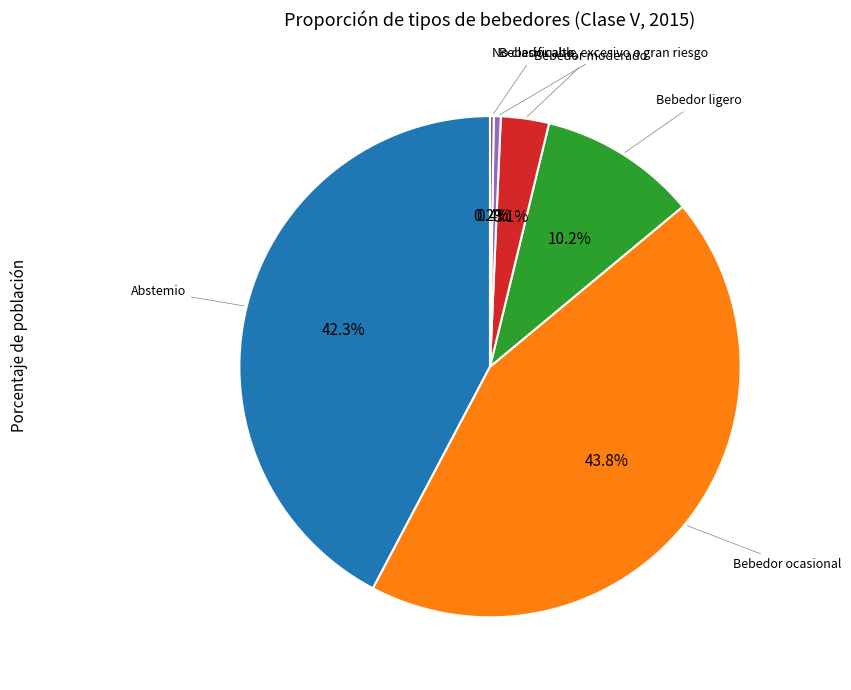

Is there any slice that represents more than half of the pie?

No